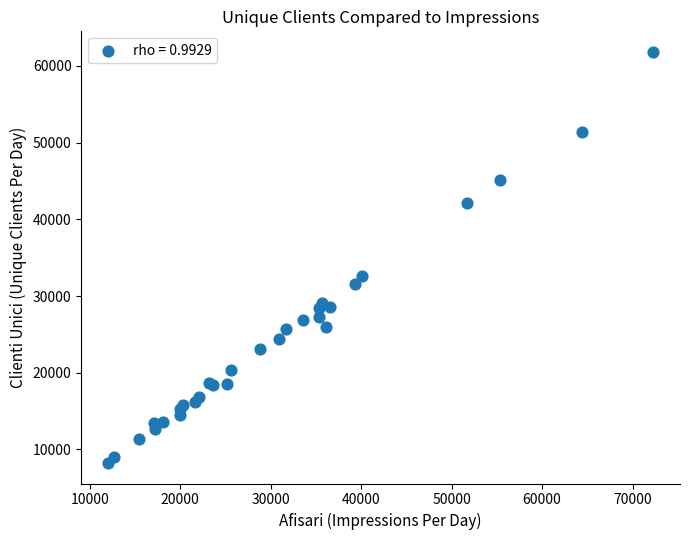

What Y value in the scatter plot is closest to 35040?

32652